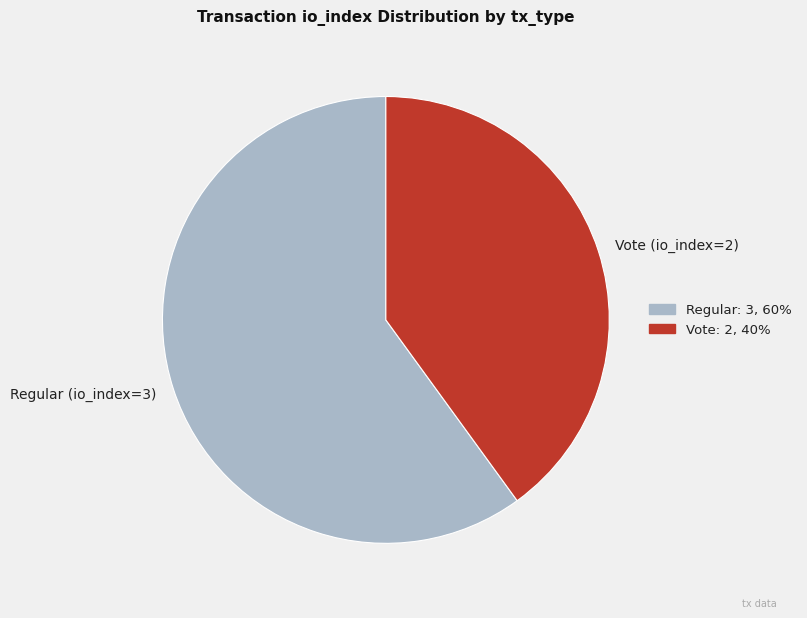

The Vote (io_index=2) slice represents 30% of the pie. True or false?

False